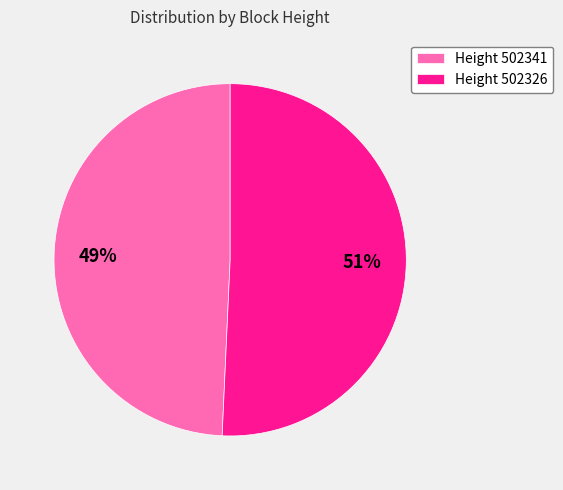

Rank the categories by value from highest to lowest.

Height 502326, Height 502341